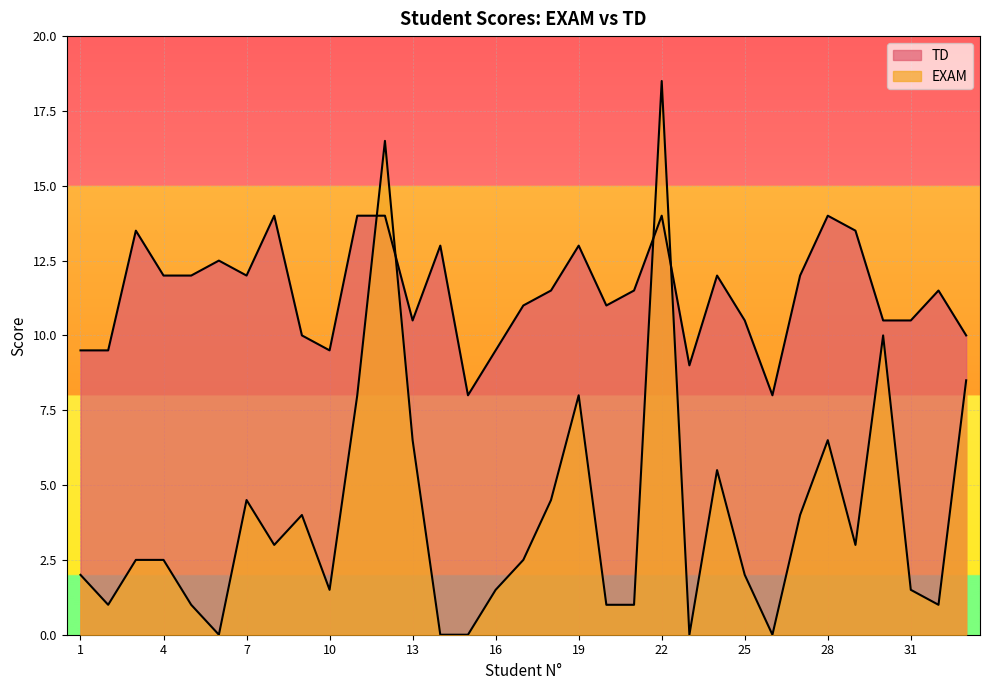

At which category does the chart reach its peak across all series?

22